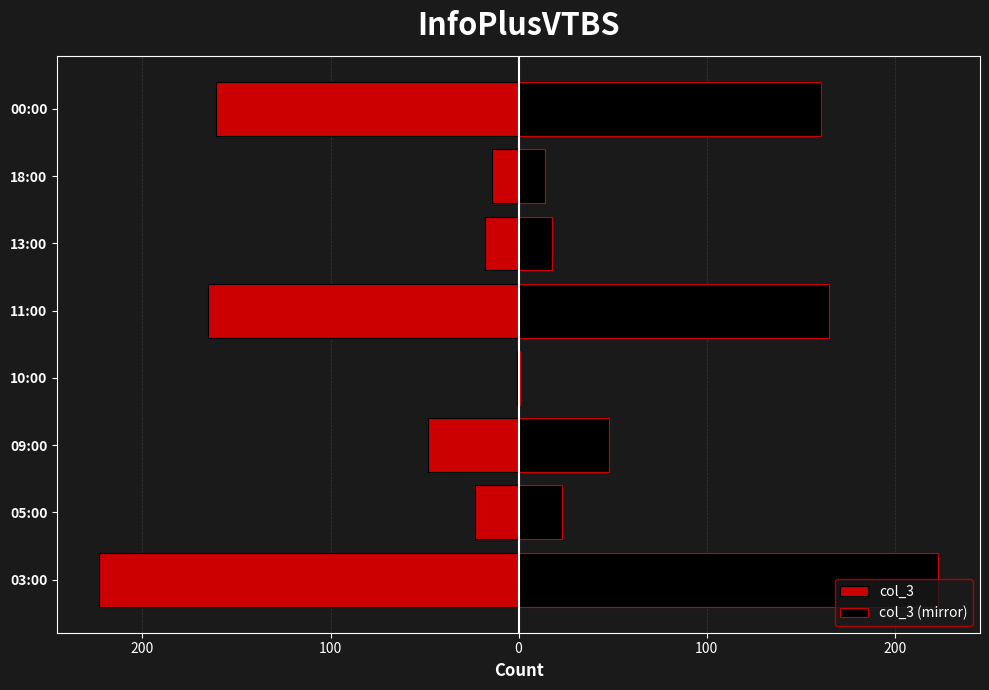

Between 05:00 and 00:00, which is larger?

05:00